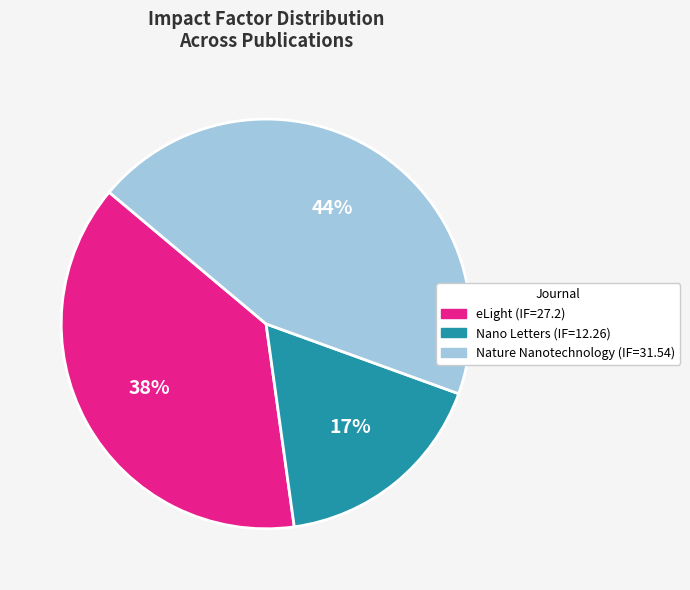

To the nearest percent, what is the difference between the largest and smallest slice percentages?

27%